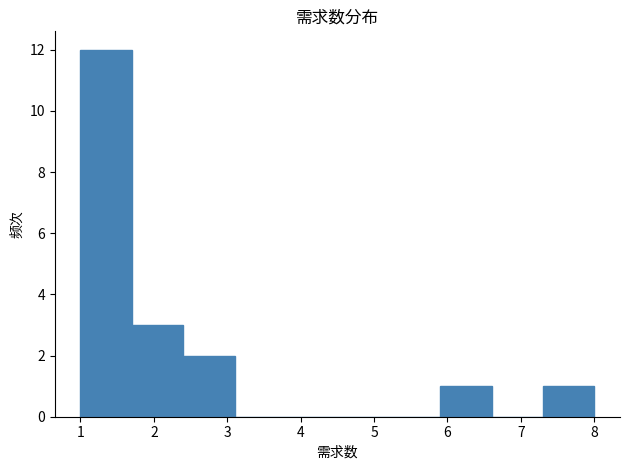

Which range on the x-axis has the tallest bar?

1.0 to 1.7